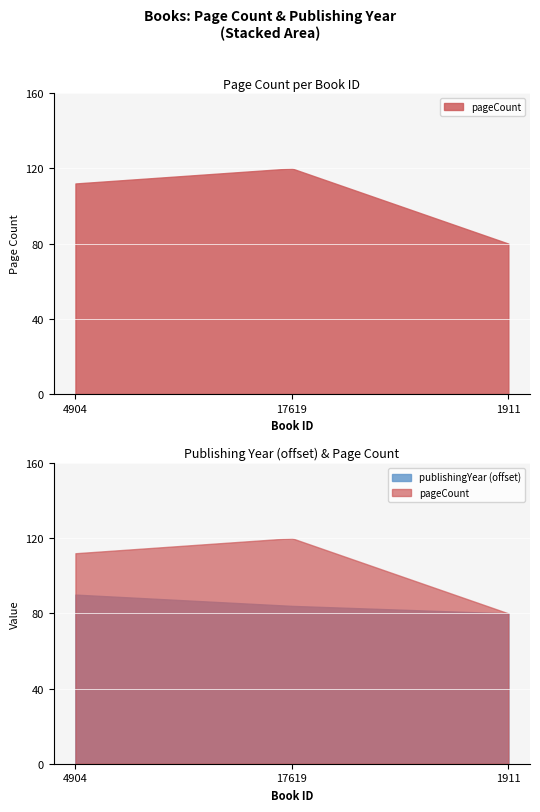

List the labels in order of value, smallest first.

1911, 4904, 17619